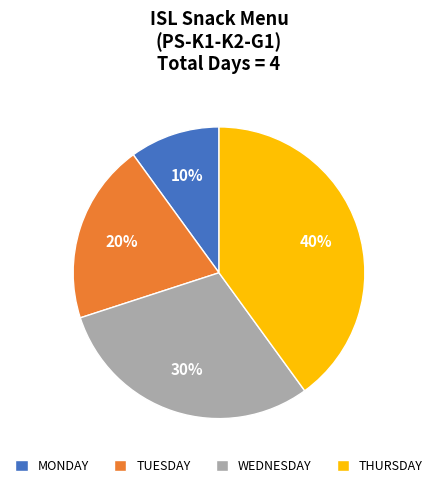

The WEDNESDAY slice represents 36% of the pie. True or false?

False